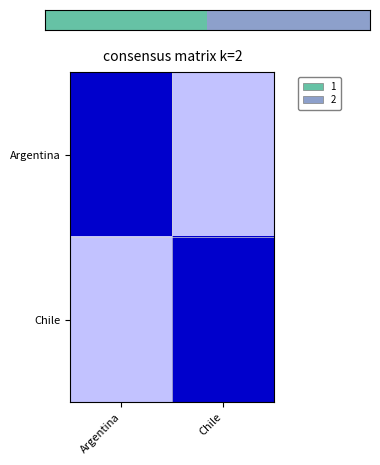

How many data points does each series have?

2